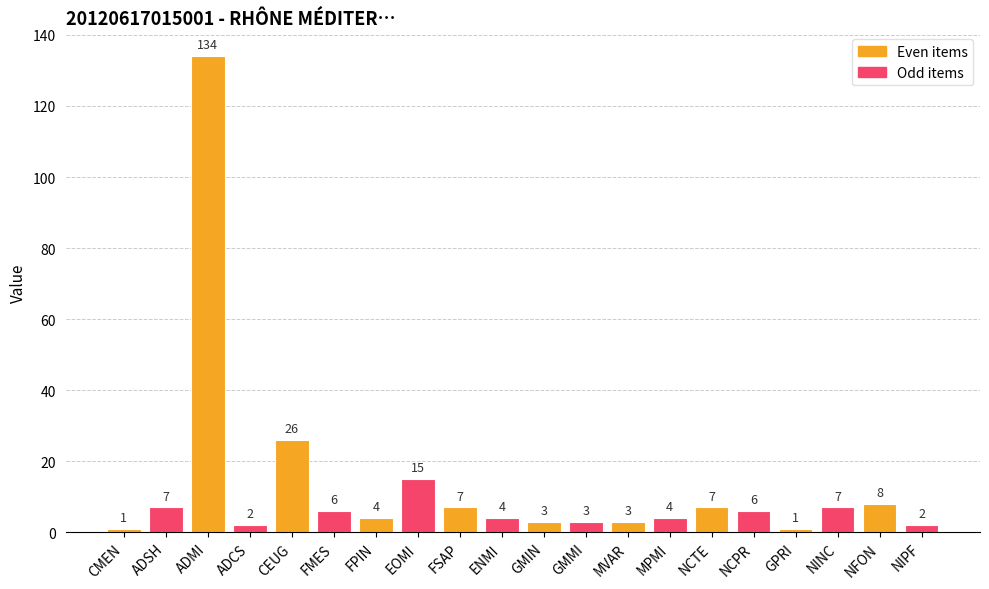

Between GPRI and ADMI, which is larger?

ADMI